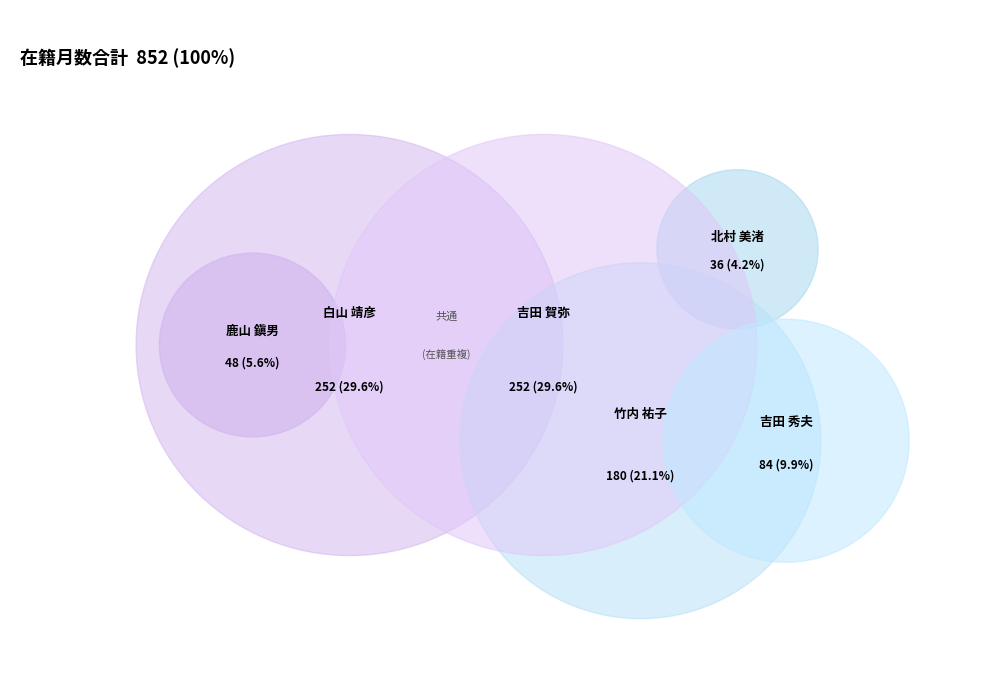

True or false: 60326 accounts for 21% of the total.

False